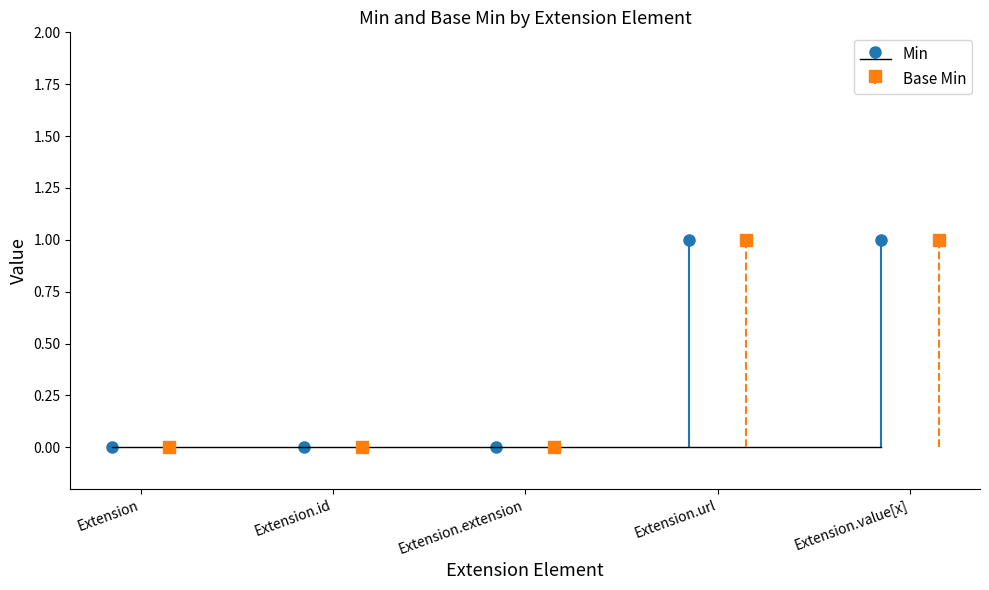

How many series are shown in this chart?

2